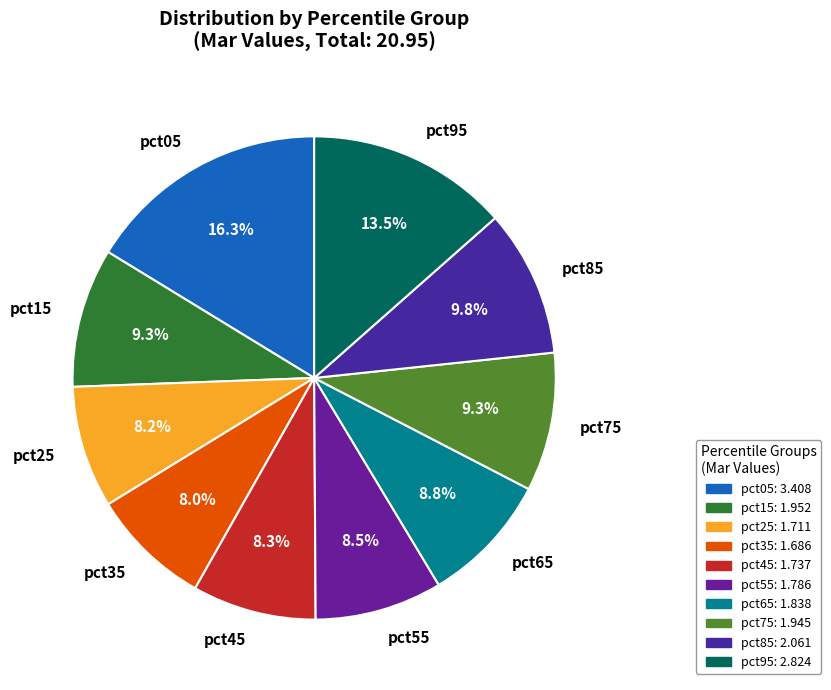

What is the ratio of the value at pct85 to the value at pct75?

1.1